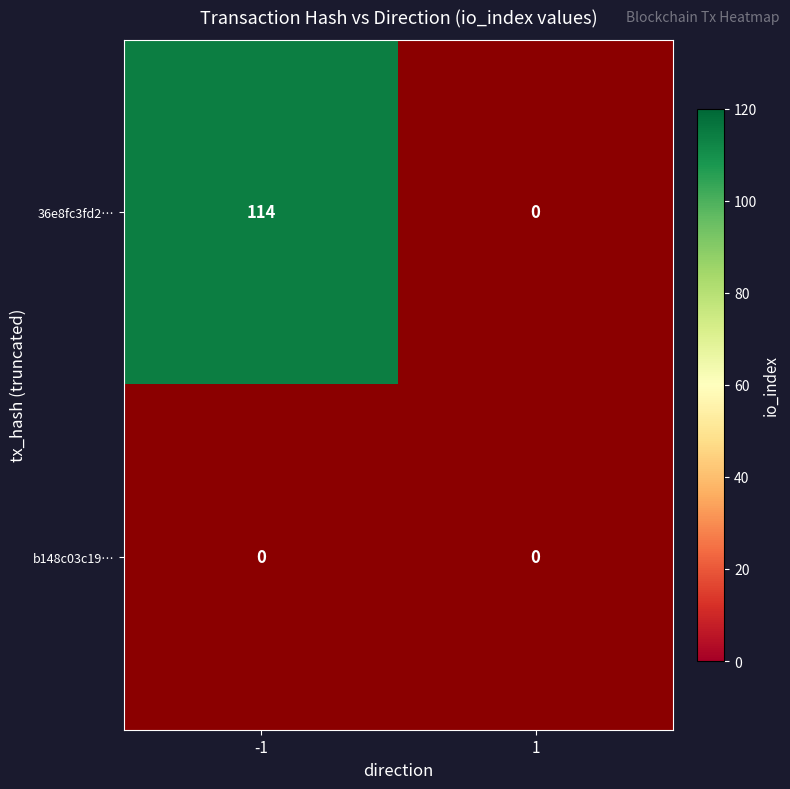

Reading left to right, list all the values displayed in this chart.

36e8fc3fd2ba6be7820caba87d14090e72de9b5: -1=114	1=0
b148c03c1965f61f7fa898d3c83098dec7b23fe: -1=0	1=0